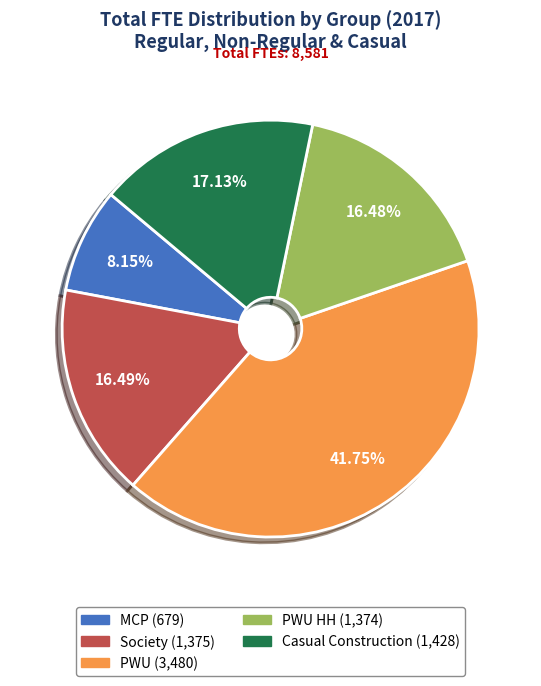

Does any single category account for the majority?

No